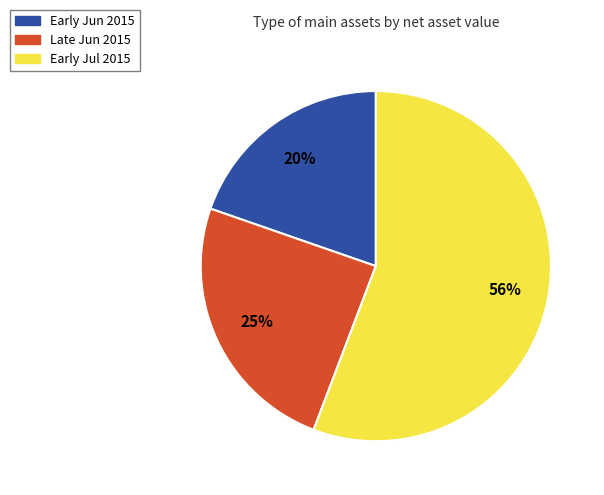

The Late Jun 2015 slice represents 25% of the pie. True or false?

True